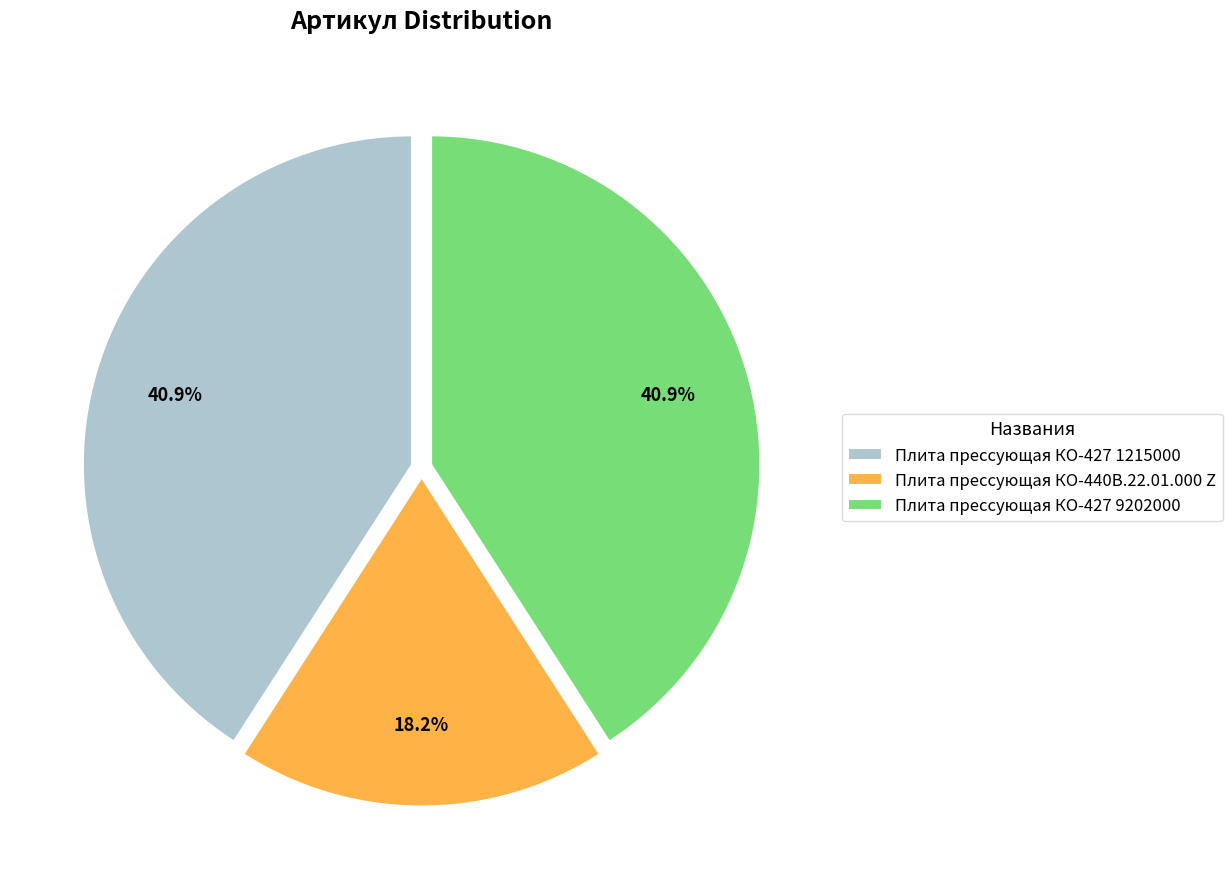

Which slice is the smallest?

Плита прессующая КО-440В.22.01.000 Z